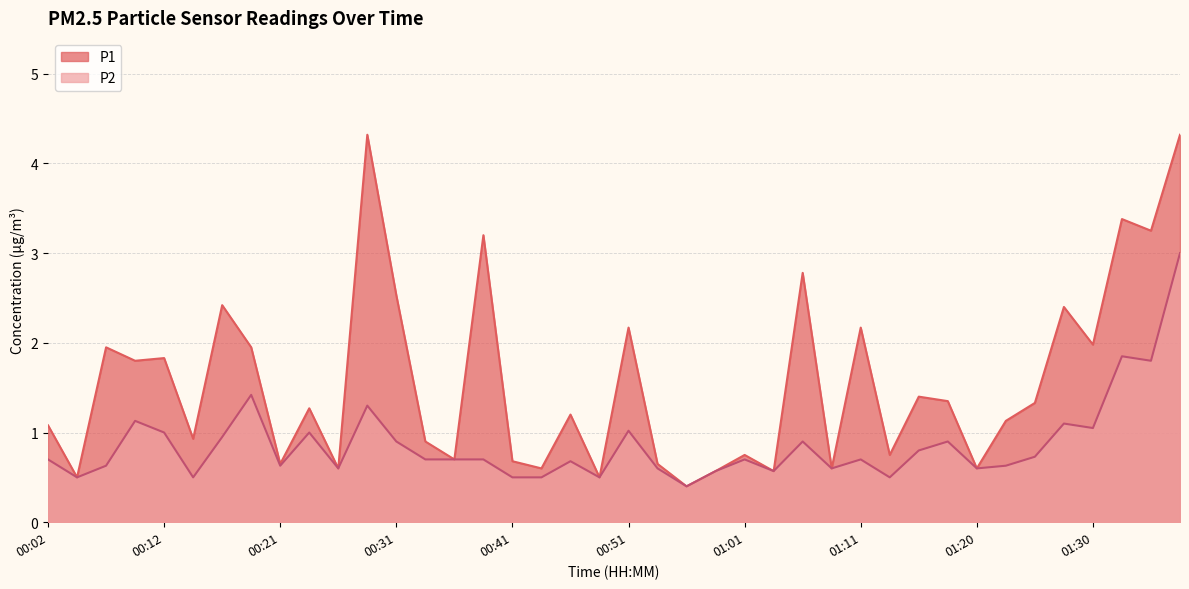

At which label does P1 reach its minimum?

00:56